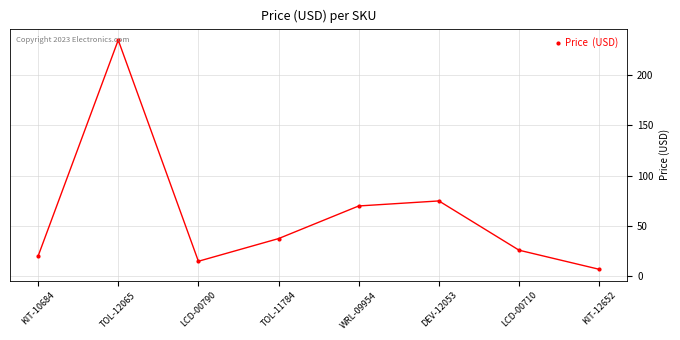

How many data points are less than 37?

4